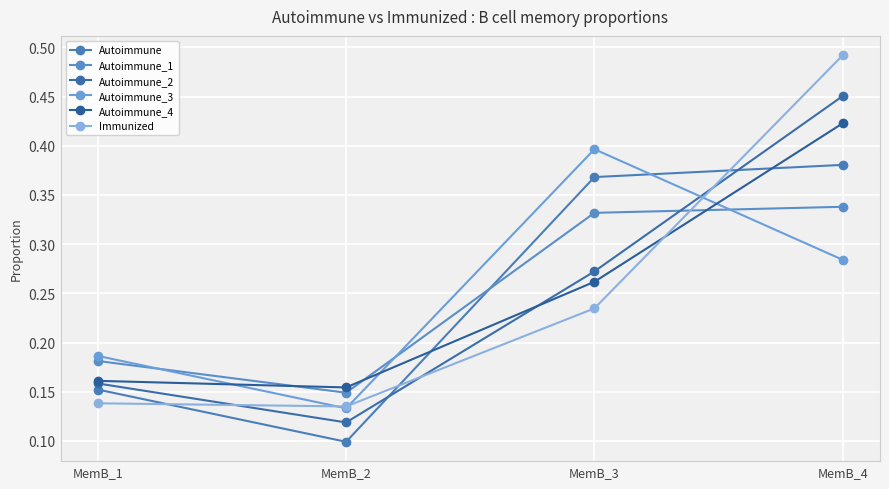

Rank the categories by Autoimmune_2 value from lowest to highest.

MemB_2, MemB_1, MemB_3, MemB_4